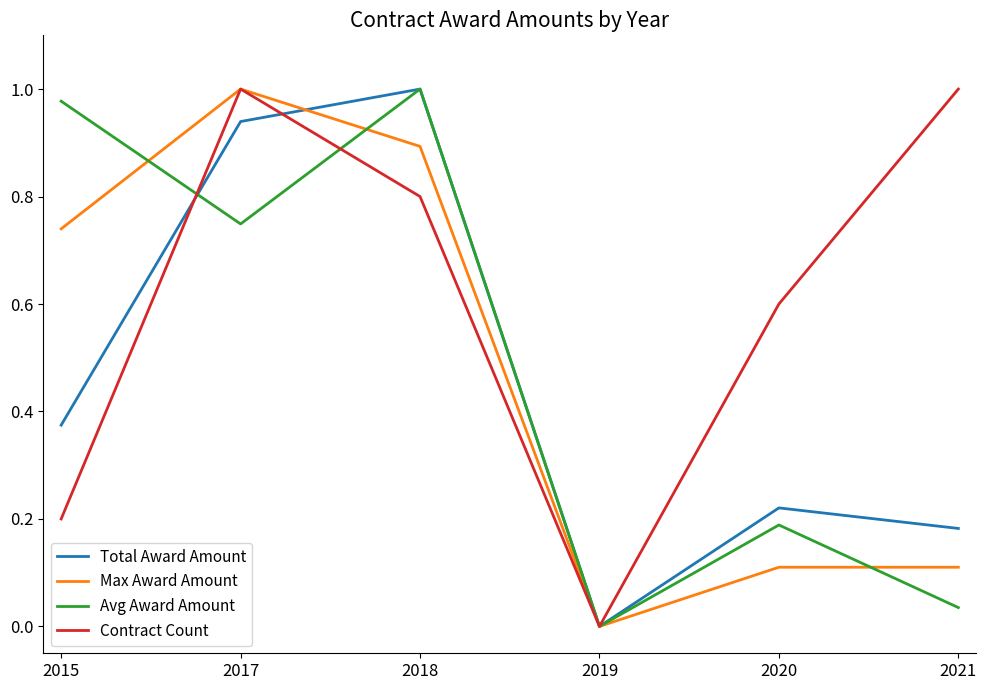

Rank the categories by Total Award Amount value from lowest to highest.

2019, 2021, 2020, 2015, 2017, 2018